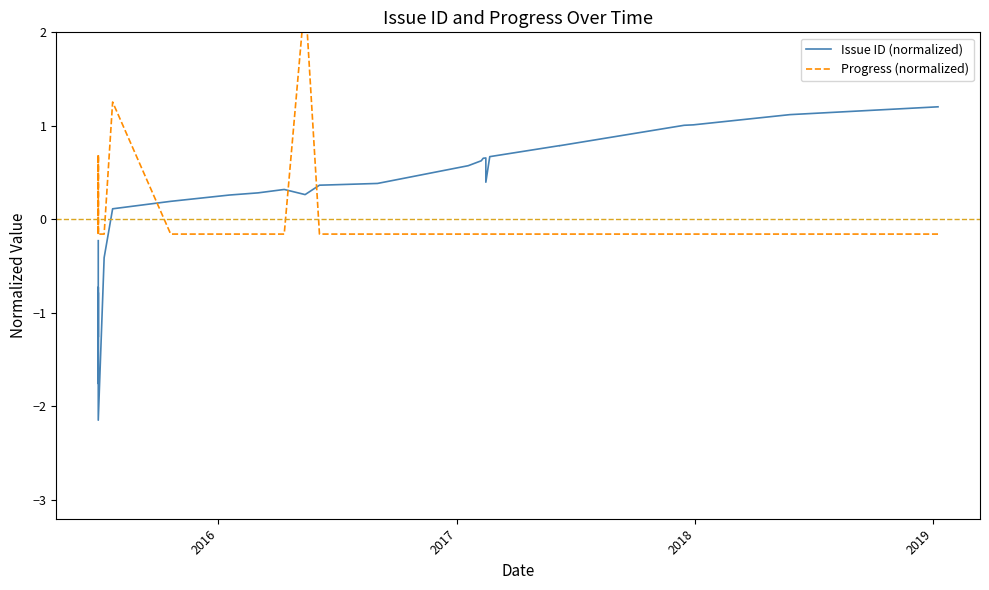

What is the maximum value for Issue ID (normalized)?

1.2